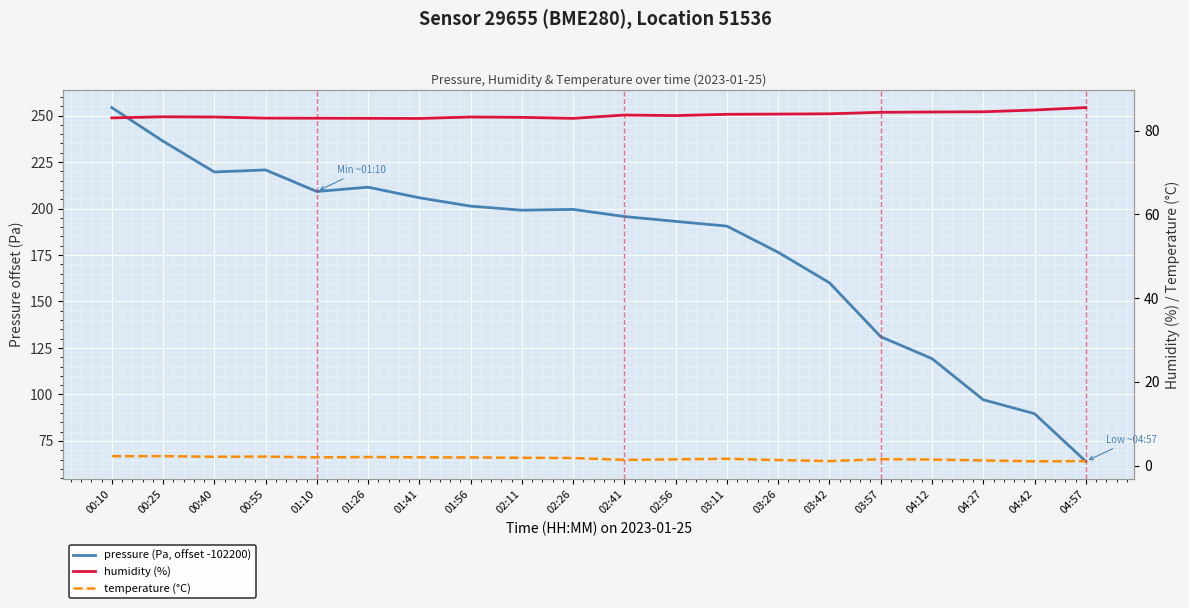

At which label is pressure (Pa, offset -102200) closest to 159?

03:42